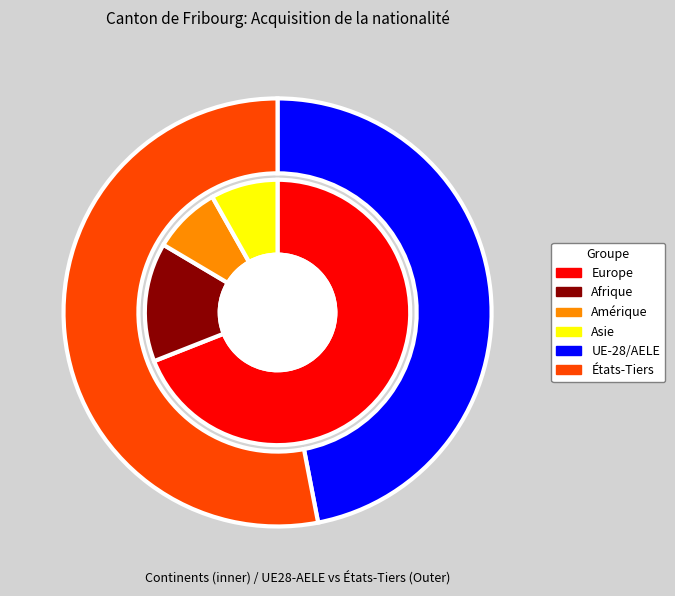

Rank the categories by value from highest to lowest.

Europe, États-Tiers, UE-28/AELE, Afrique, Amérique, Asie